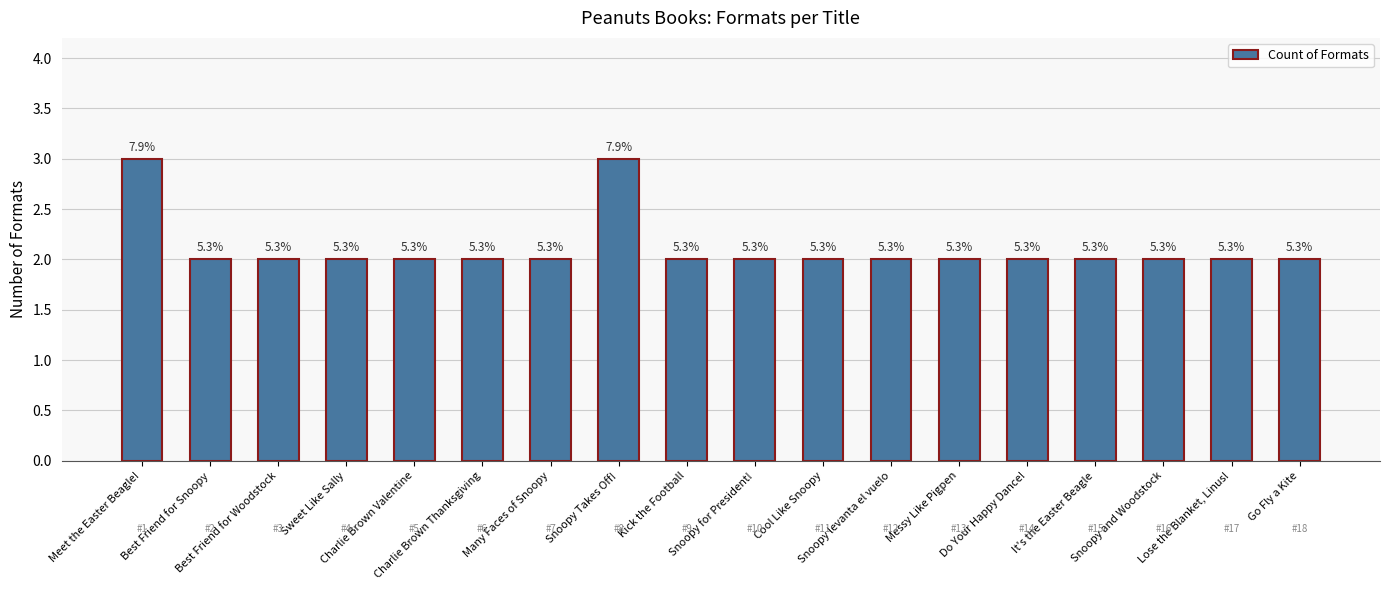

What is the minimum value shown in the chart?

2